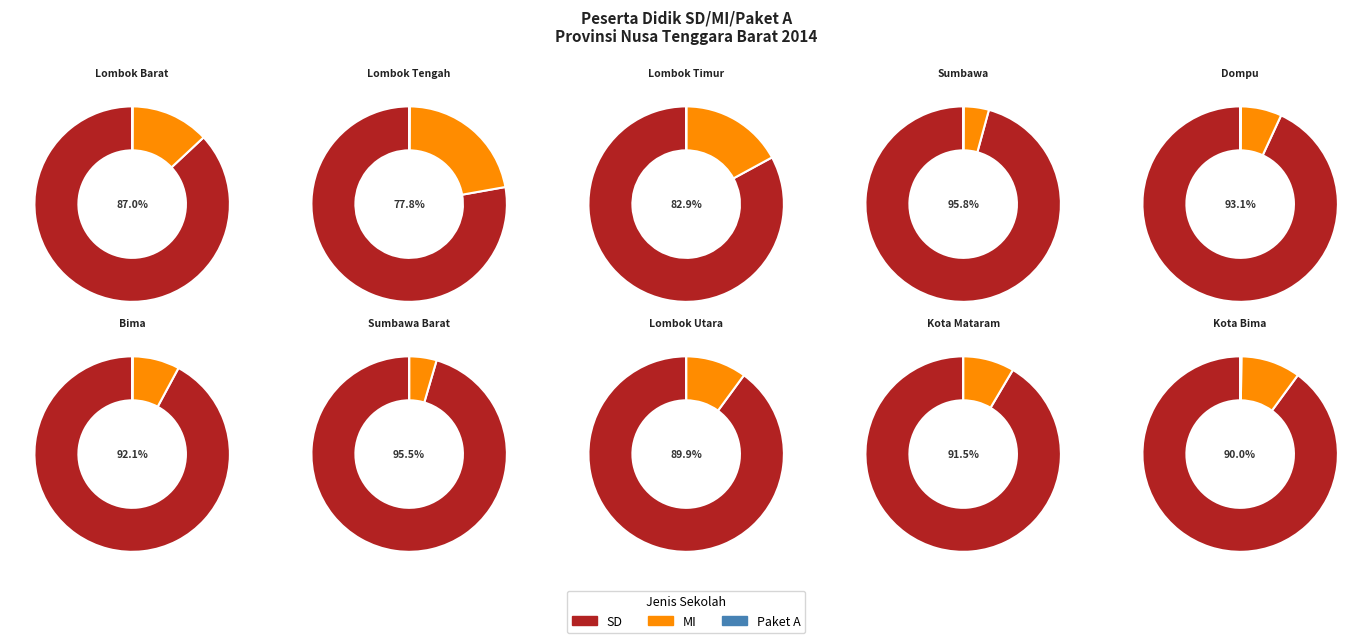

Rank the series at Sumbawa Barat from lowest to highest value.

Paket A, MI, SD